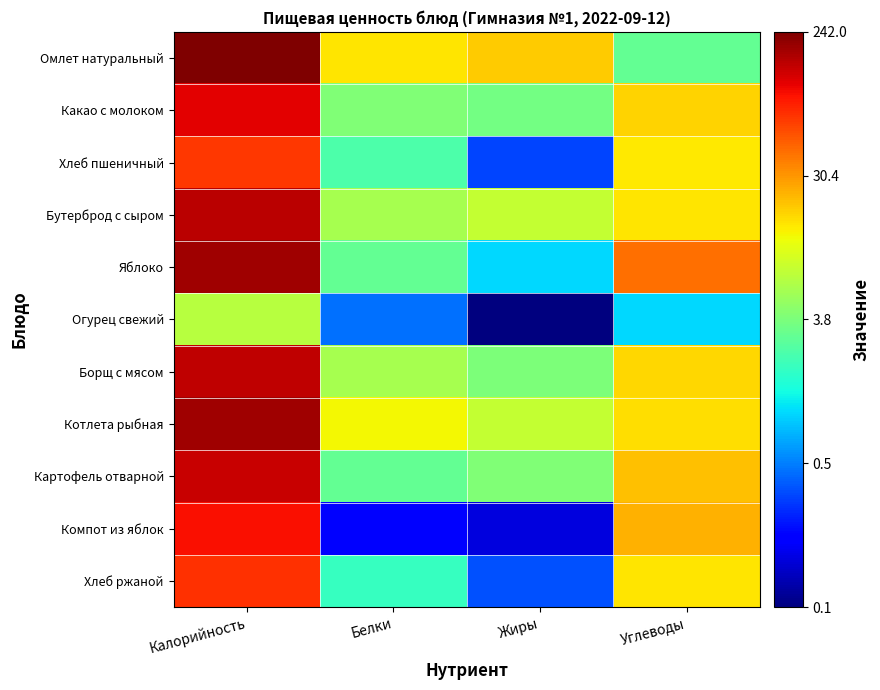

What is the total value across all series at Углеводы?

12.0